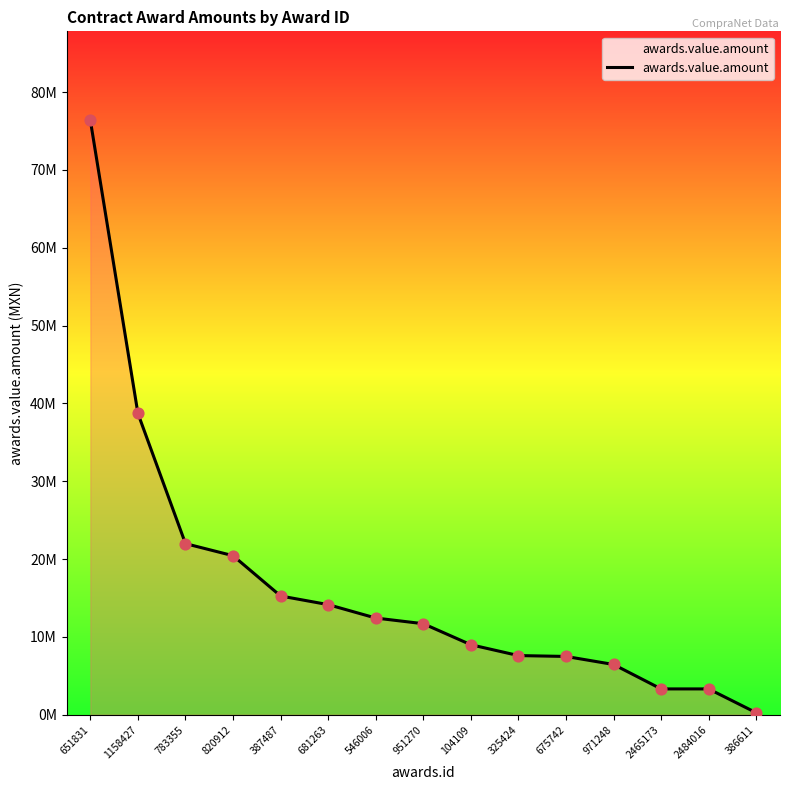

What is the ratio of the value at 2465173 to the value at 104109?

0.4